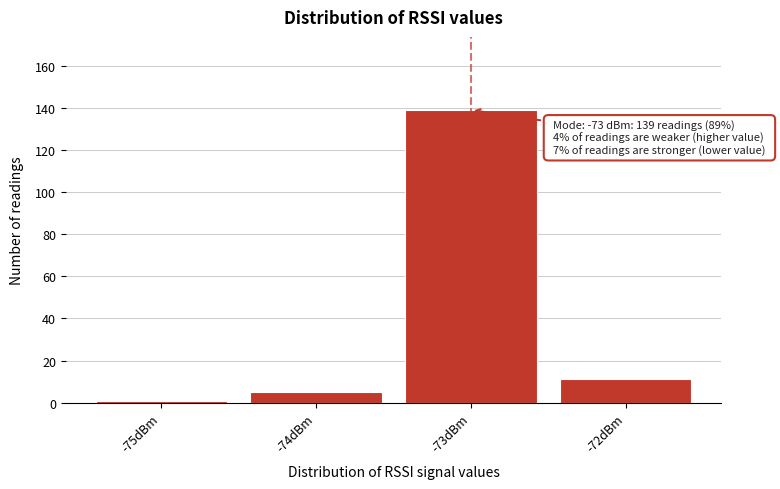

Which range on the x-axis has the tallest bar?

-73.5 to -72.5